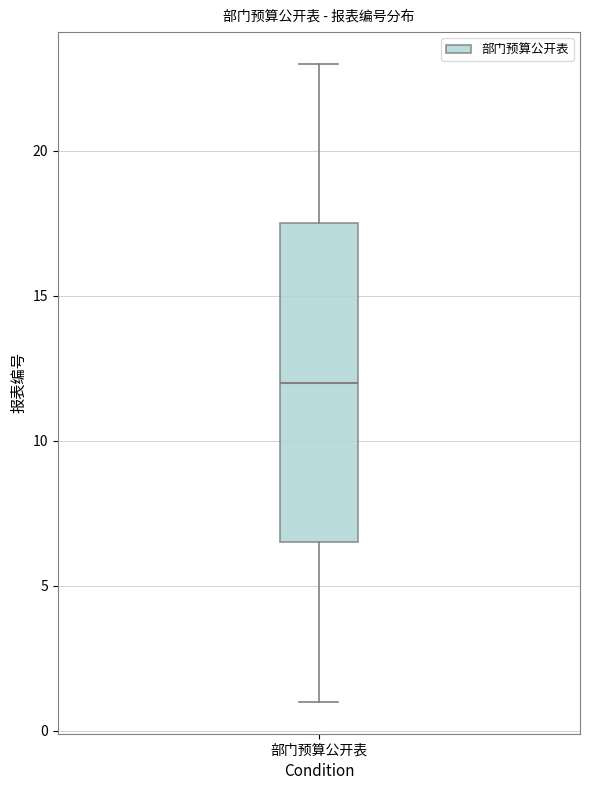

Read this box plot against the y-axis: the position of the median line, the range covered by the box, and the ends of both whiskers. The values are not printed on the chart, so give them approximately, as read against the axis.

median 12.0, box 6.5 to 17.5, whiskers 1.0 to 23.0